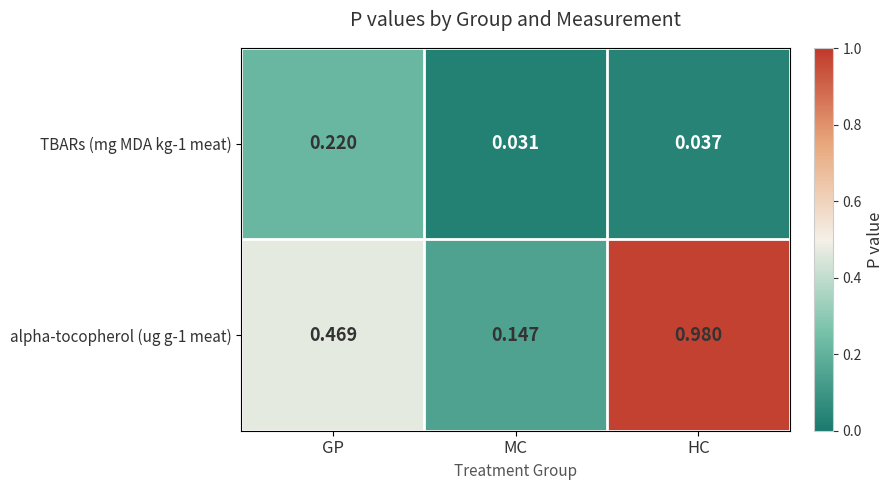

Rank the categories by TBARs (mg MDA kg-1 meat) value from lowest to highest.

MC, HC, GP